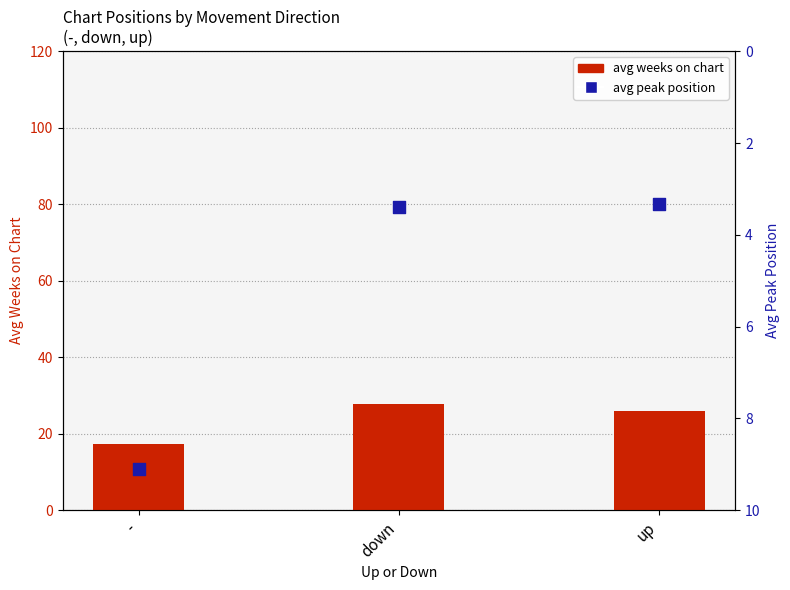

Which series has the largest total across all categories?

avg weeks on chart